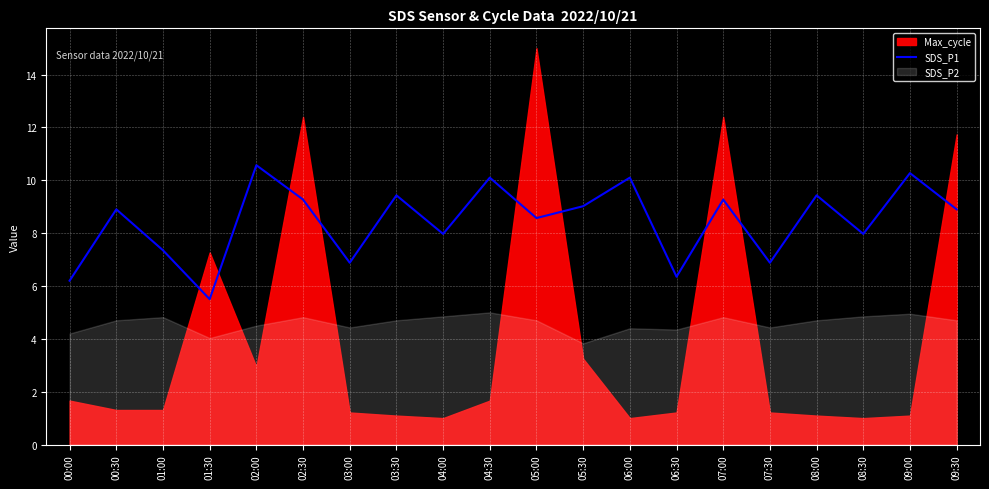

True or false: there are more than 0 points higher than both neighbors.

True